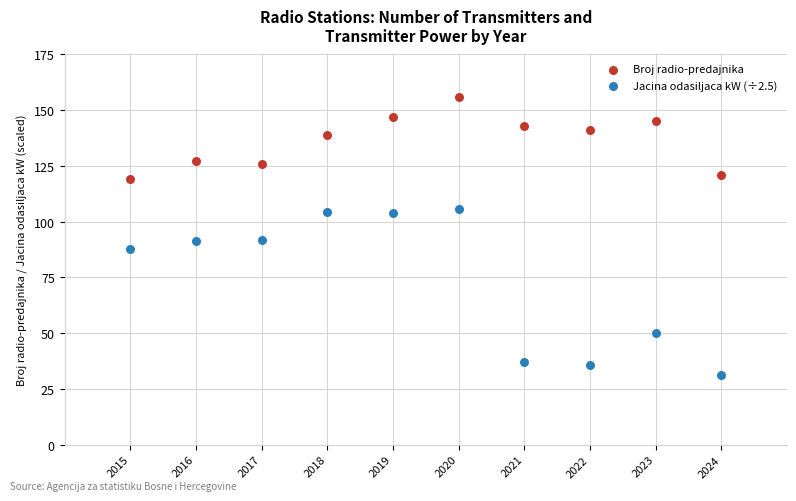

Which series contains the lowest Y value?

Jacina odasiljaca kW (÷2.5)